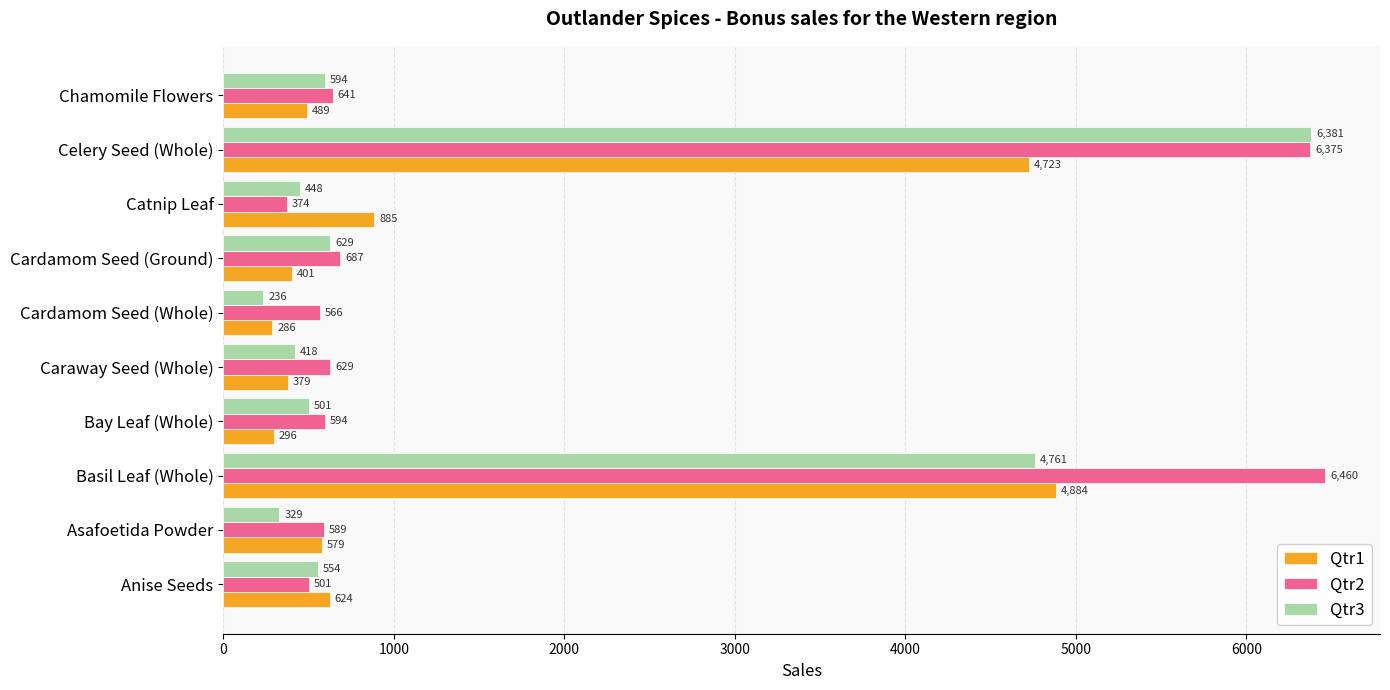

Which series has the widest spread of values?

Qtr3